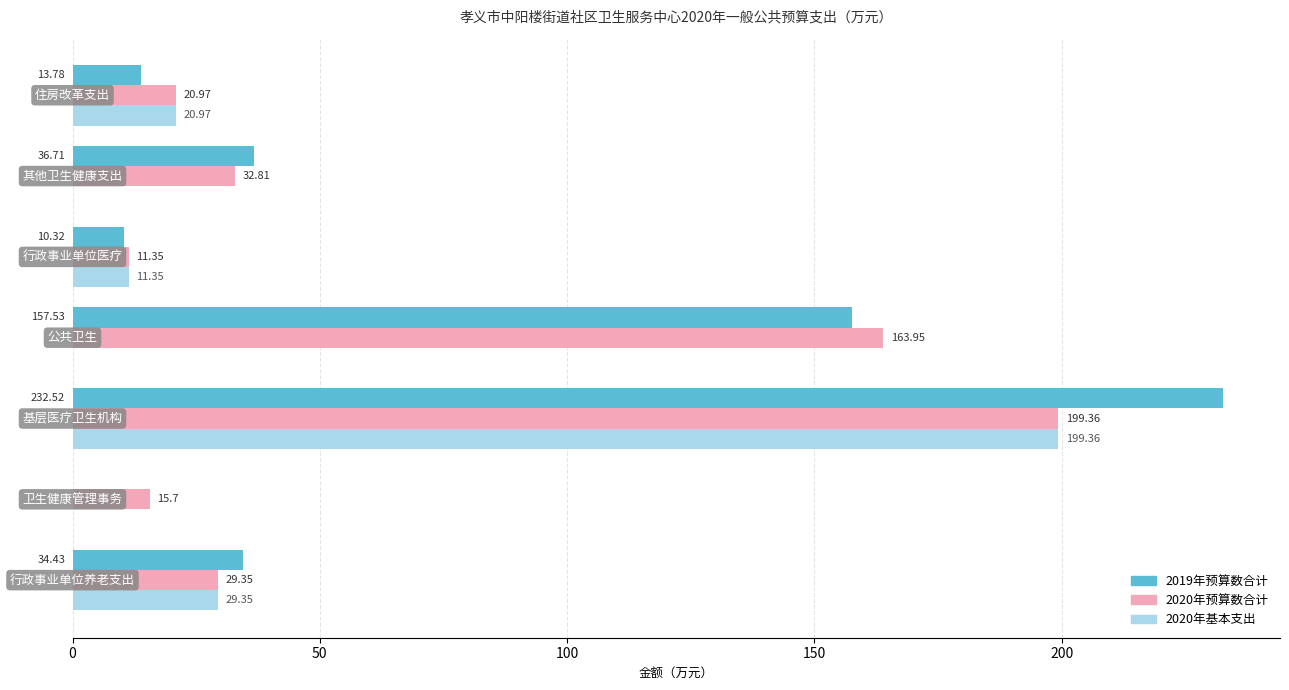

Which series has the largest total across all categories?

2019年预算数合计